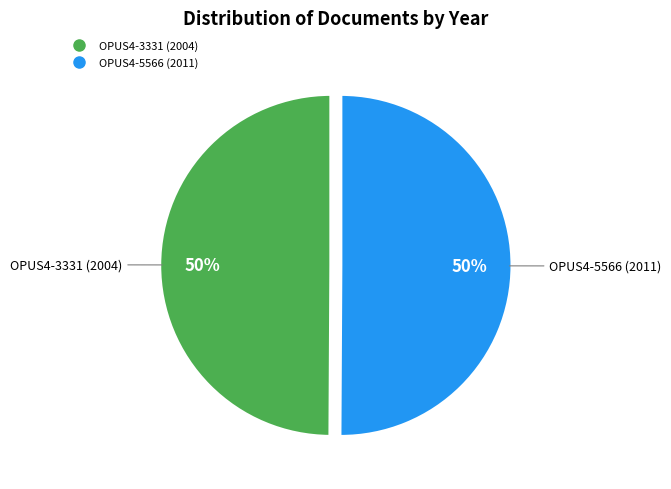

To the nearest percent, what percentage of the pie is OPUS4-3331 (2004)?

50%